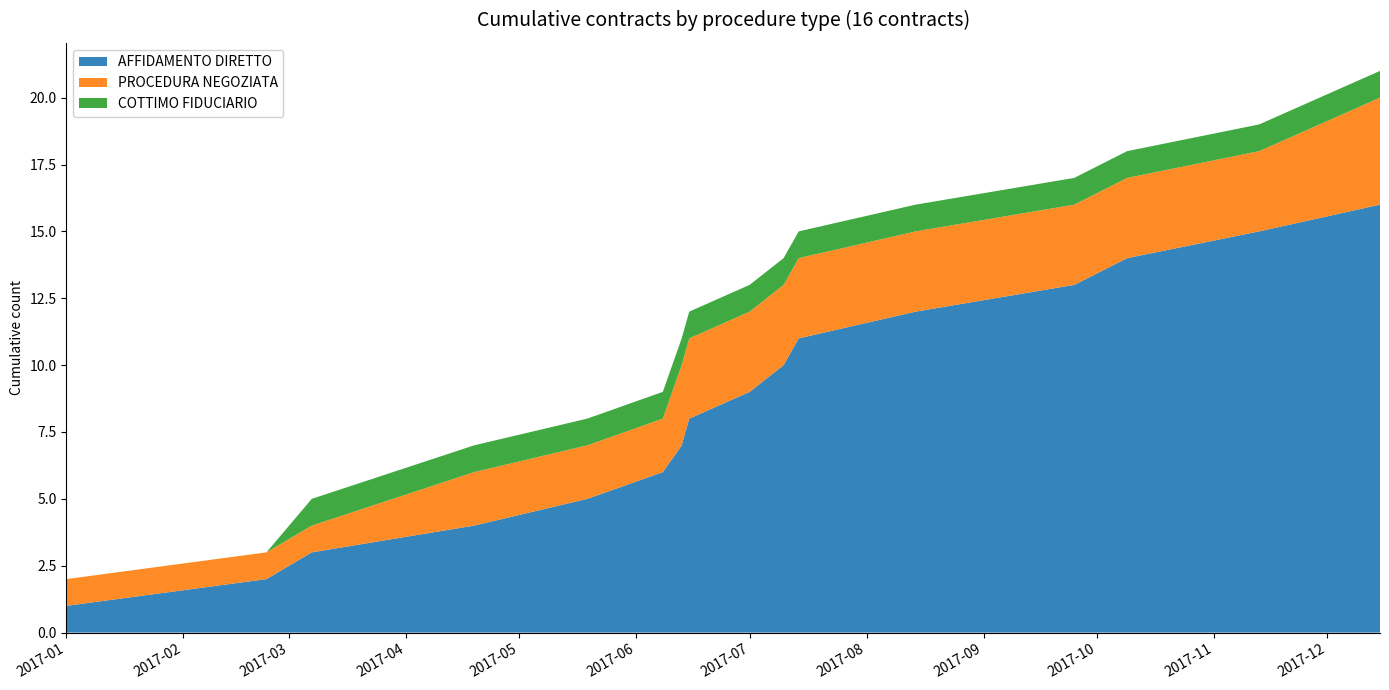

Reading left to right, list all the values displayed in this chart.

AFFIDAMENTO DIRETTO: 1	2	3	4	5	6	7	8	9	10	11	12	13	14	15	16
PROCEDURA NEGOZIATA: 1	1	1	2	2	2	3	3	3	3	3	3	3	3	3	4
COTTIMO FIDUCIARIO: 0	0	1	1	1	1	1	1	1	1	1	1	1	1	1	1